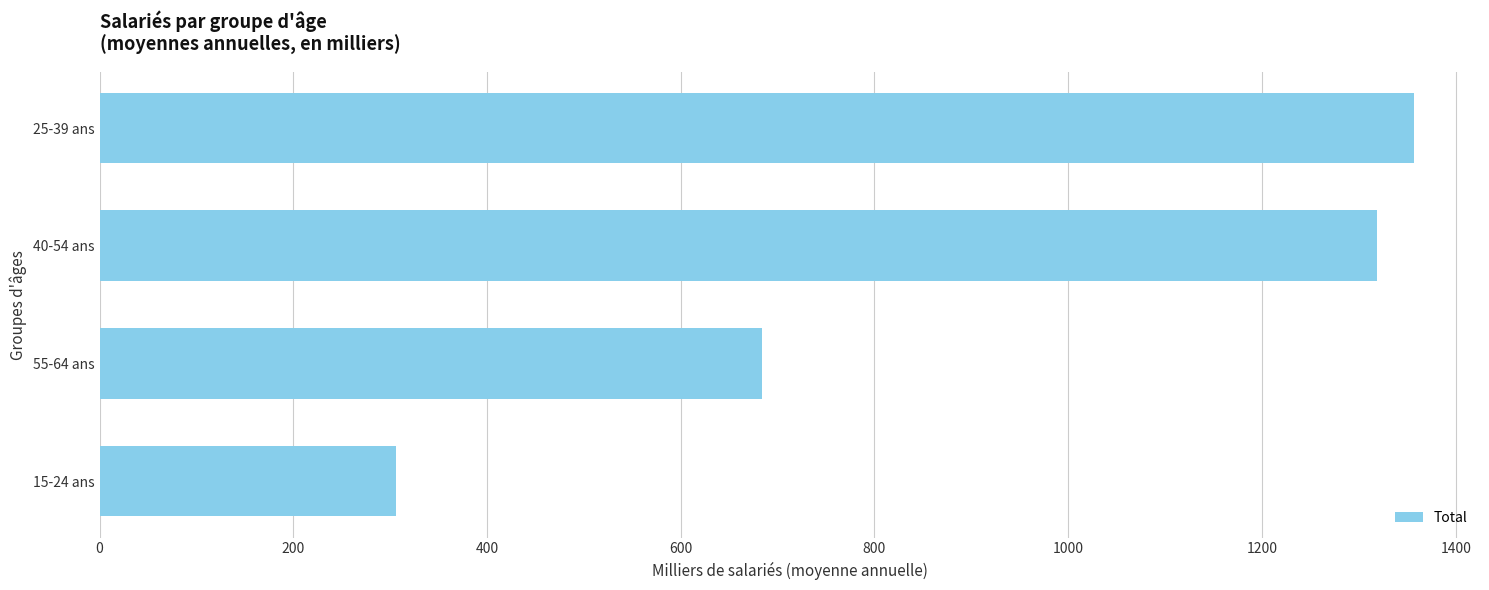

Reading top to bottom, extract all data points from this chart.

1357.2	1318.4	683.6	306.1